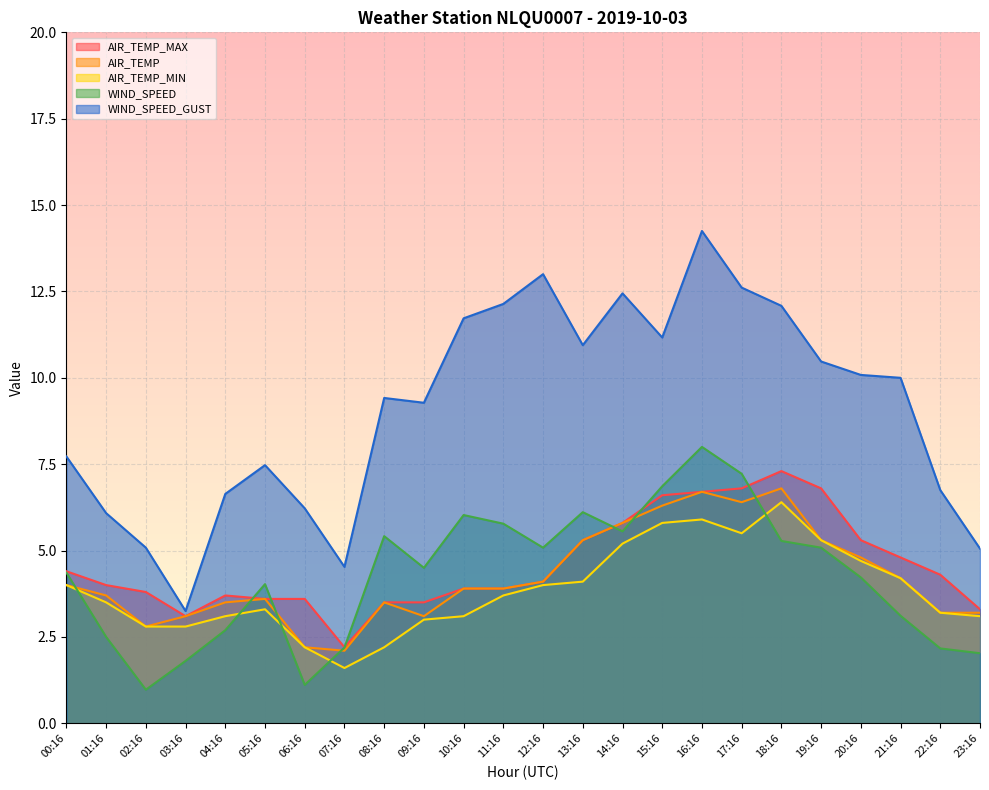

What is the average value of the AIR_TEMP series?

4.2